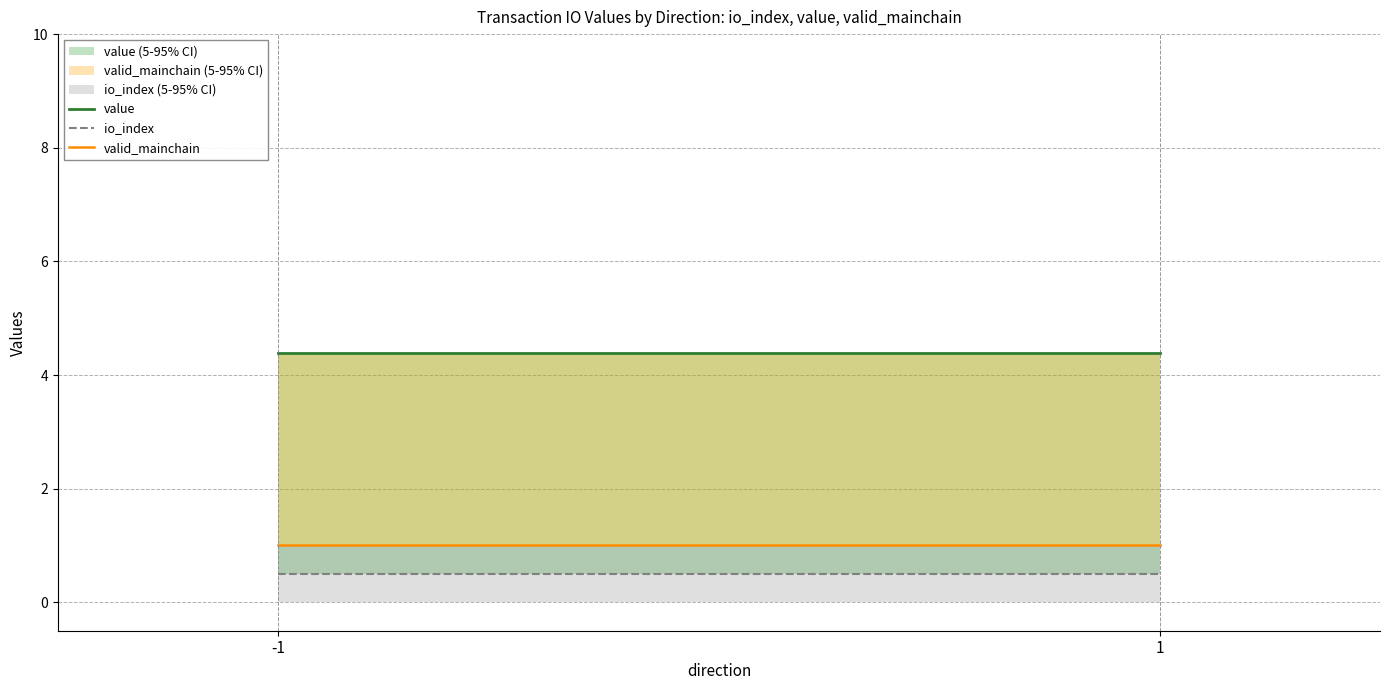

Reading left to right, extract all data points from this chart.

value: -1=4.4	1=4.4
io_index: -1=0.5	1=0.5
valid_mainchain: -1=1.0	1=1.0